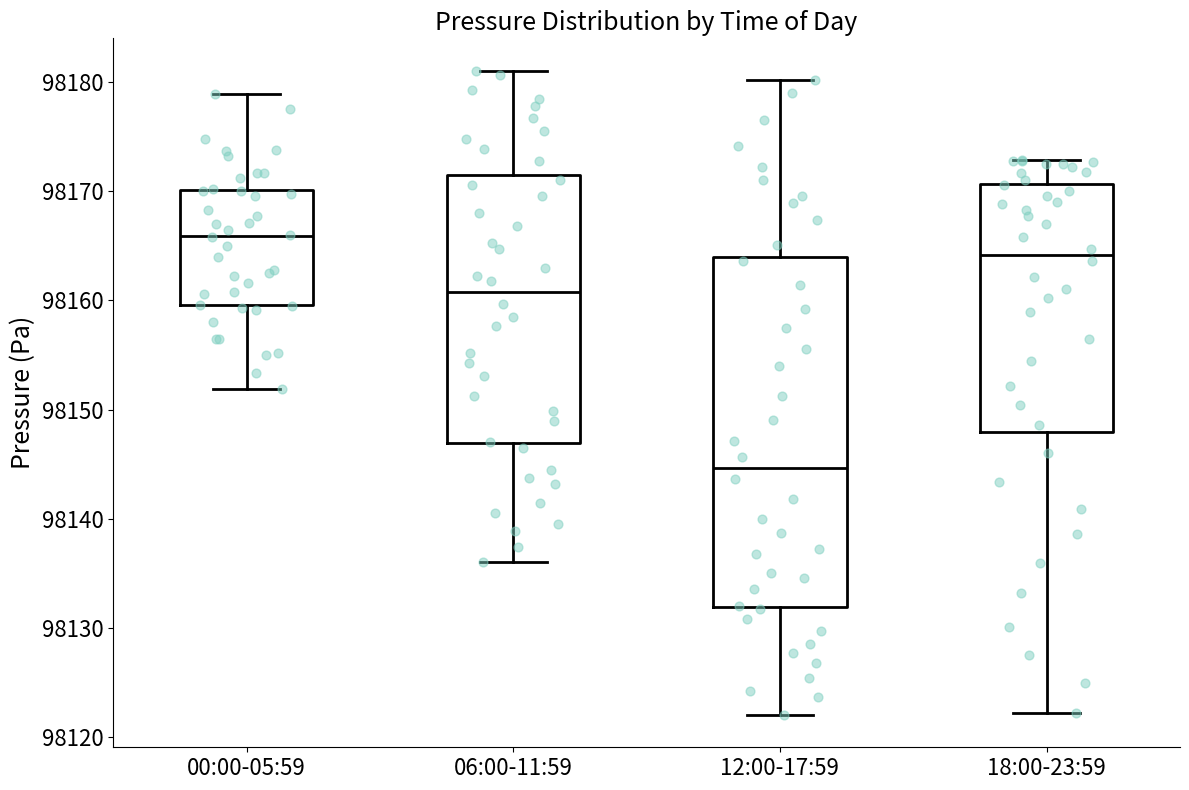

Which box's median line is the lowest?

12:00-17:59